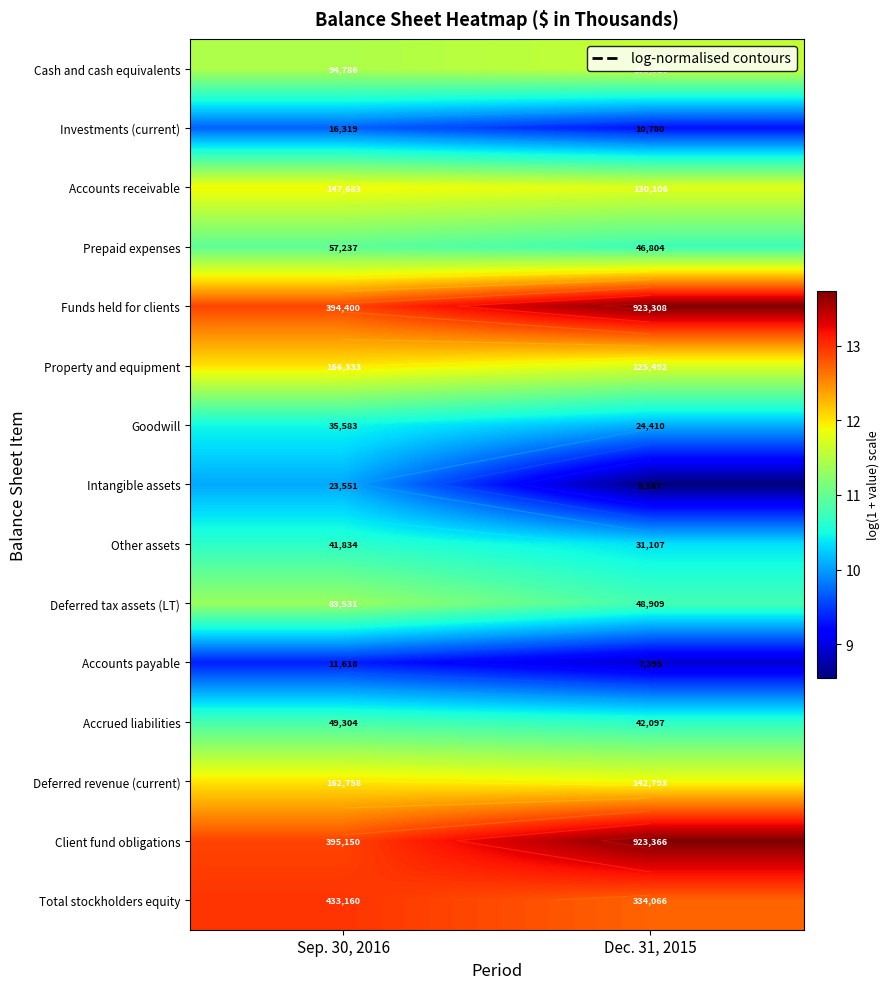

Which series has the largest total across all categories?

Client fund obligations